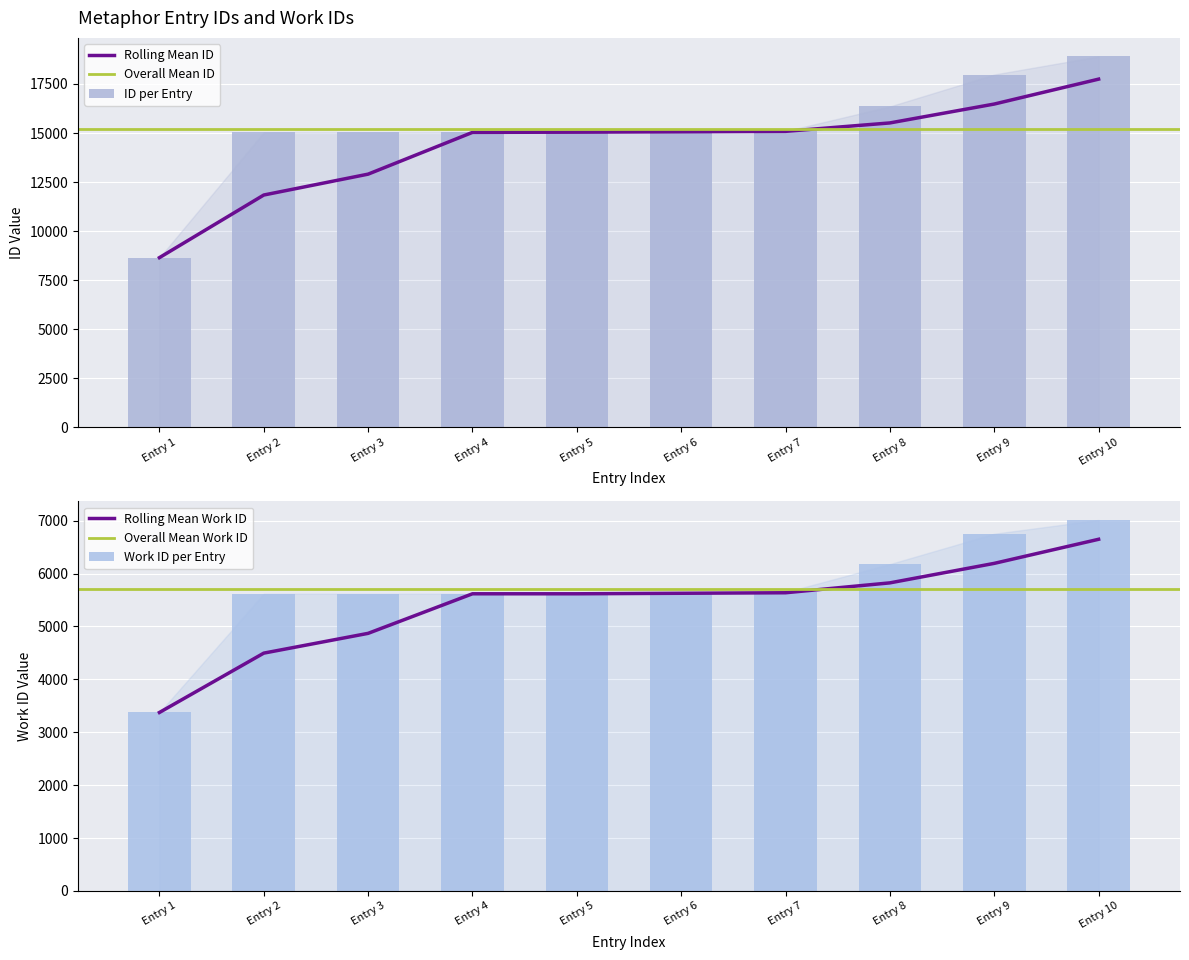

What is the value of the 6th bar from the left?

15094